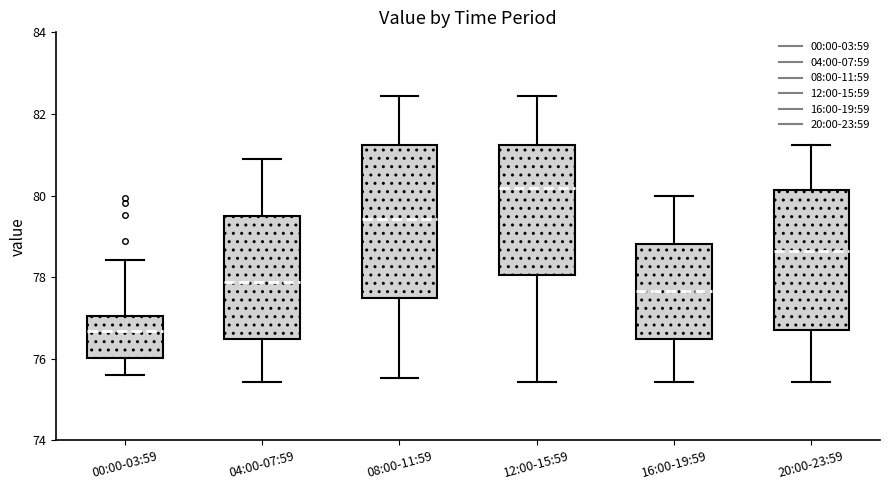

Which box has the highest median line?

12:00-15:59